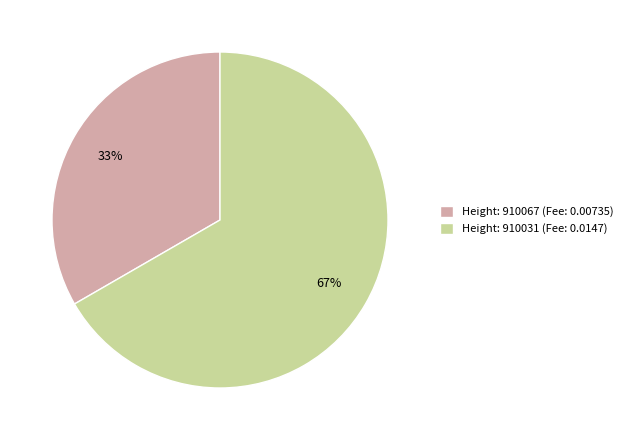

Combined, do Height: 910031 (Fee: 0.0147) and Height: 910067 (Fee: 0.00735) account for over 50%?

Yes